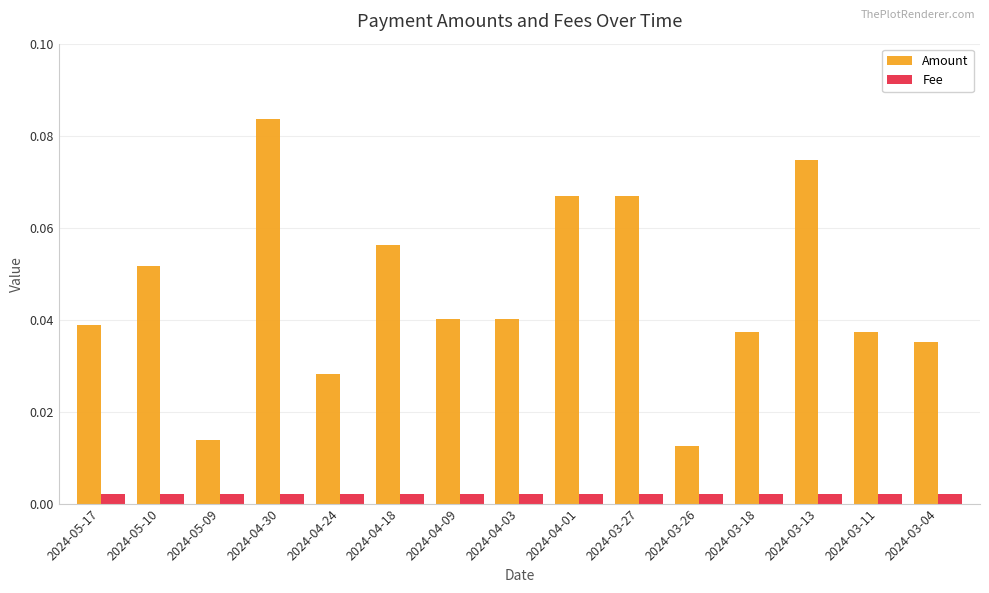

Between 2024-05-10 and 2024-03-13, which series saw the biggest shift?

Amount